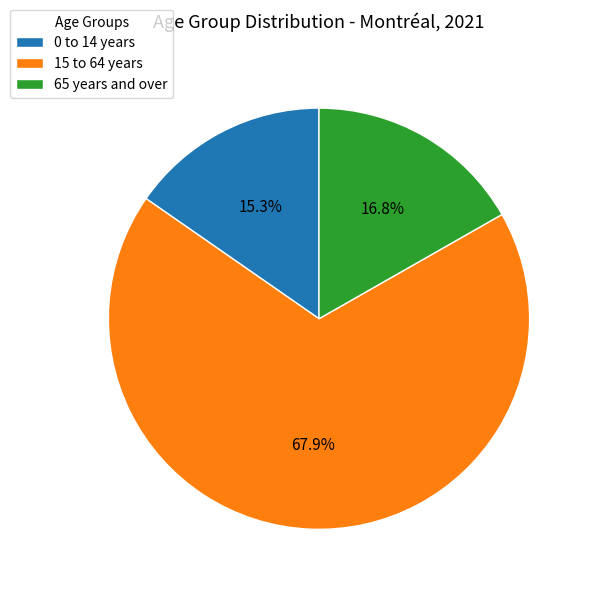

Which category has the biggest portion of the pie?

15 to 64 years